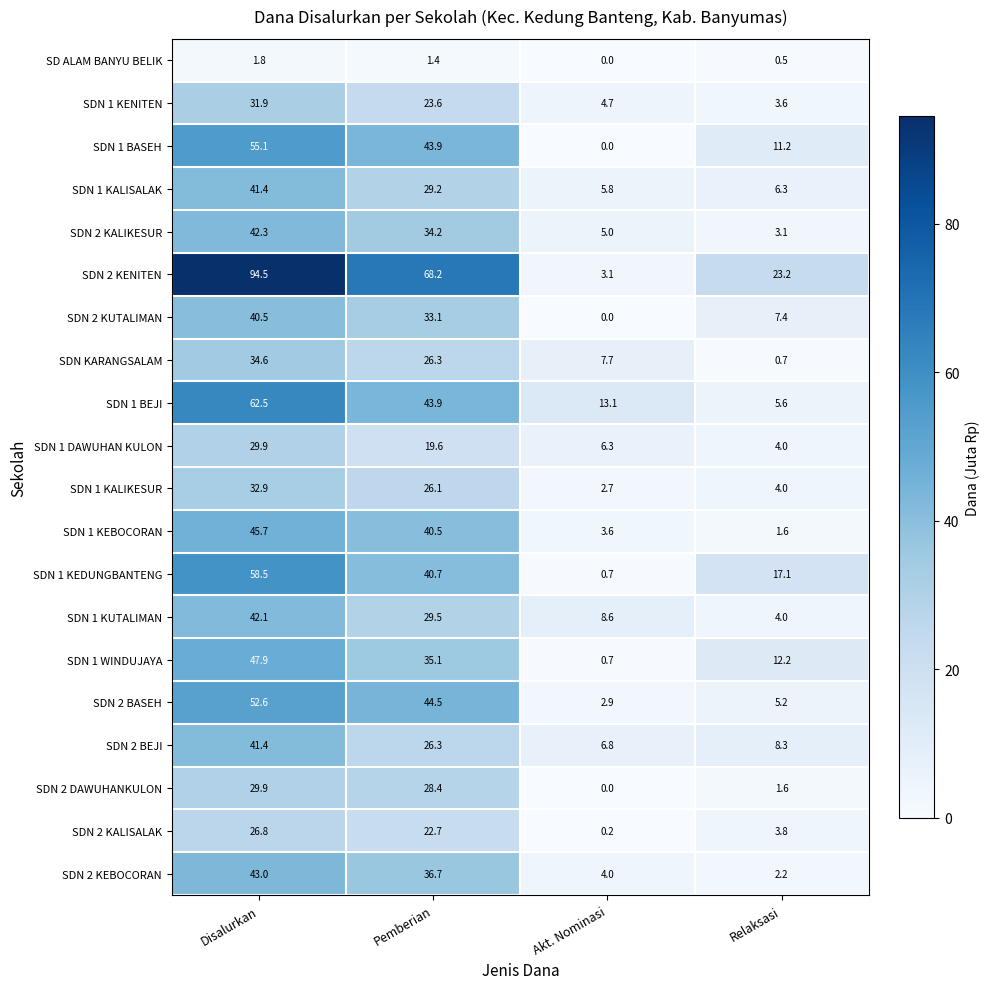

Which series has the largest total across all categories?

SDN 2 KENITEN